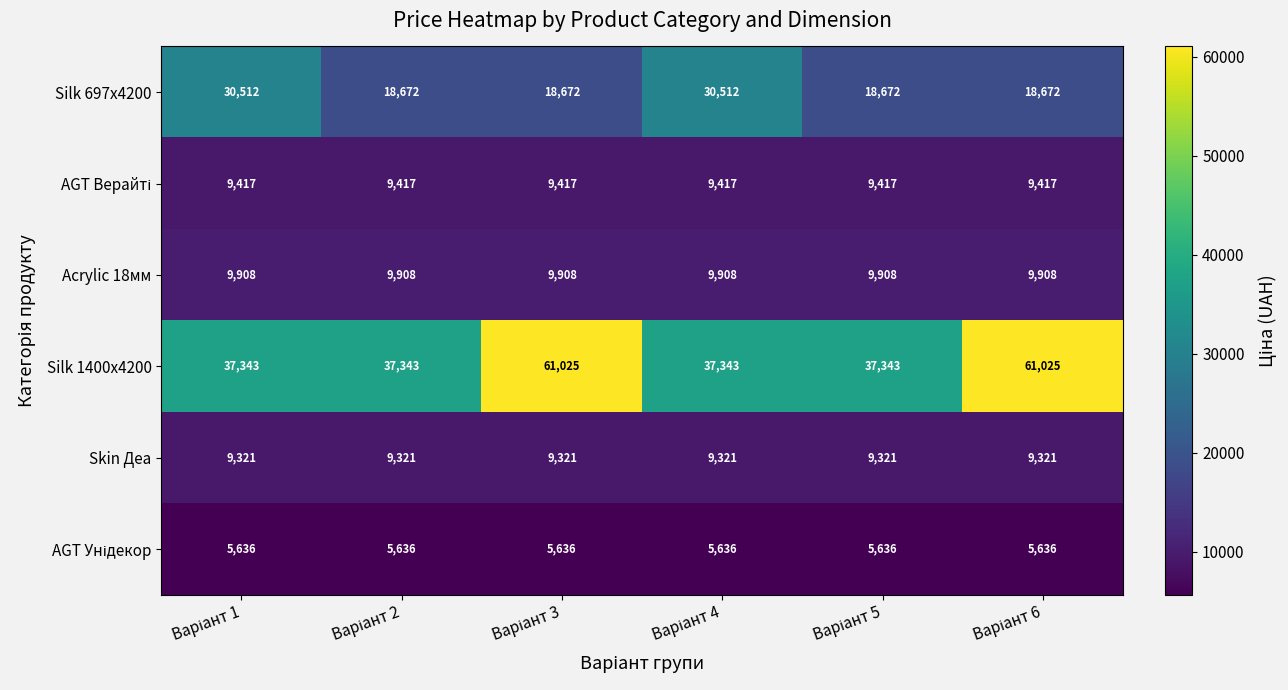

What is the minimum value shown in the chart?

5636